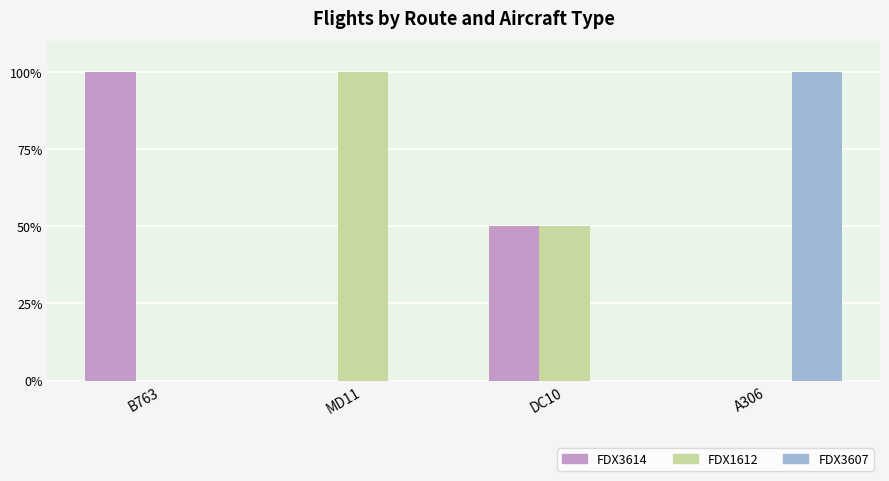

Is it true that FDX1612 equals 174 at MD11?

False